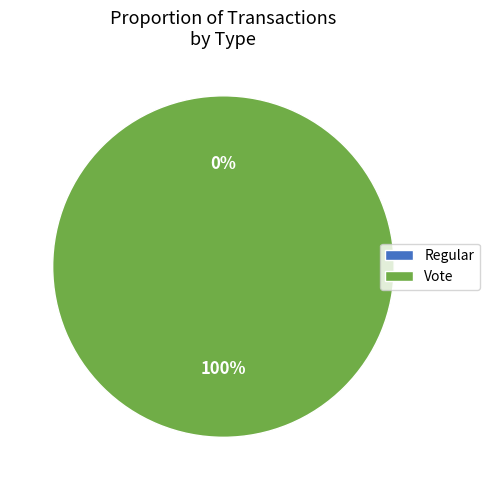

Count the number of slices in the pie.

2